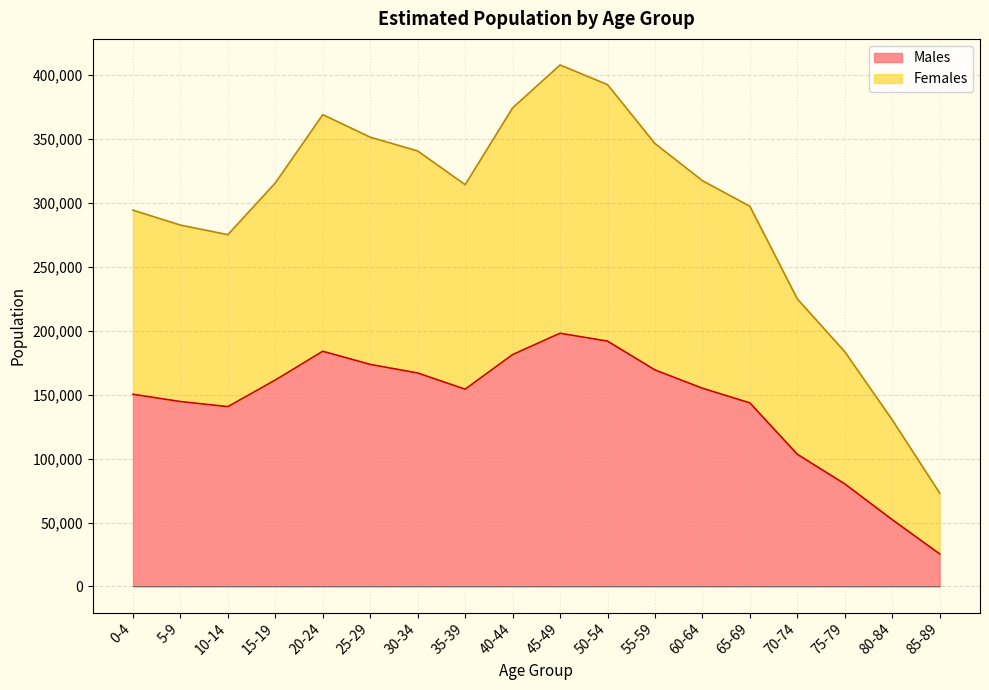

Rank the series at 85-89 from highest to lowest value.

Females, Males